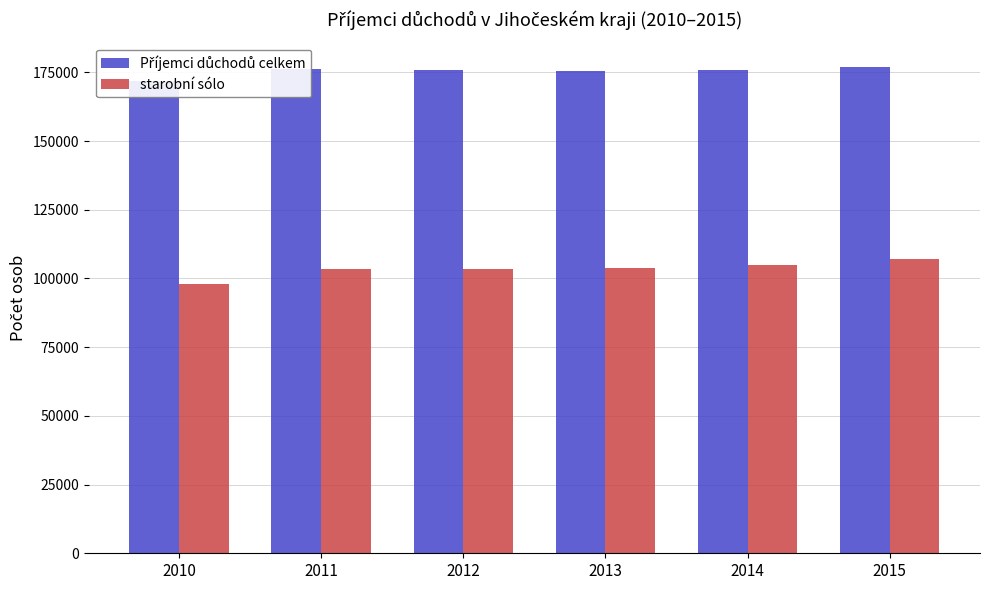

What is the smallest value displayed?

97806